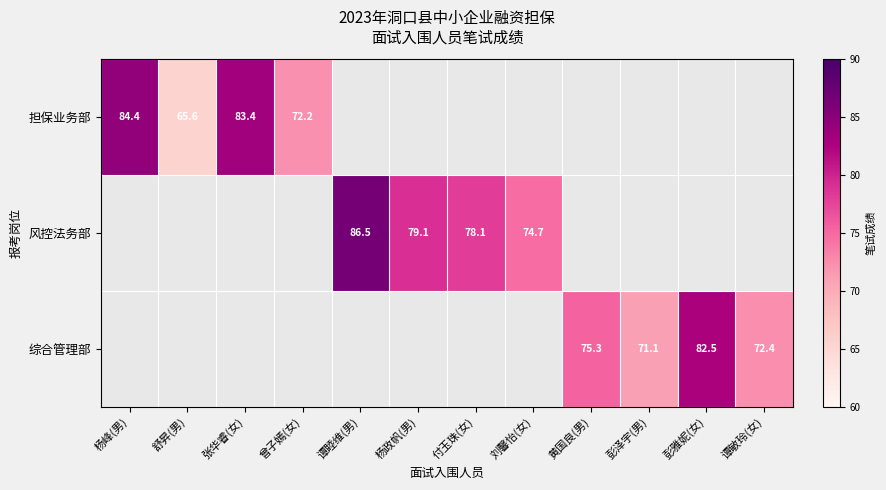

The 风控法务部 series shows 78.1 at 付玉珠(女). True or false?

True